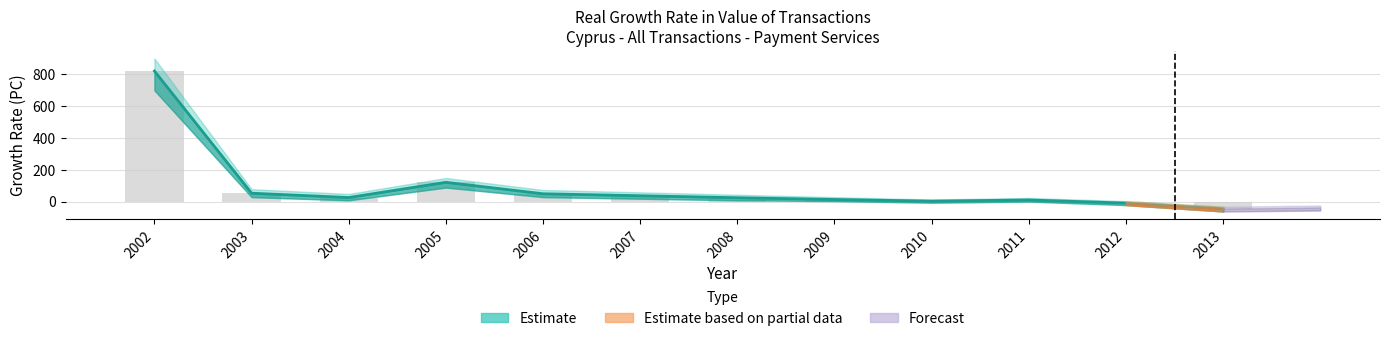

Rank the categories by value from highest to lowest.

2002, 2005, 2003, 2006, 2007, 2004, 2008, 2009, 2011, 2010, 2012, 2013